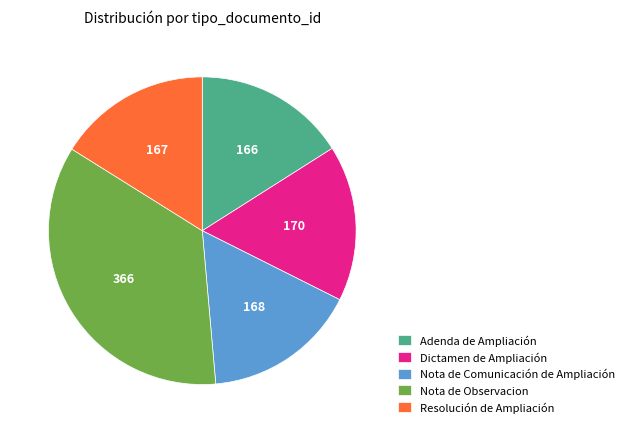

What is the ratio of the value at Resolución de Ampliación to the value at Adenda de Ampliación?

1.0